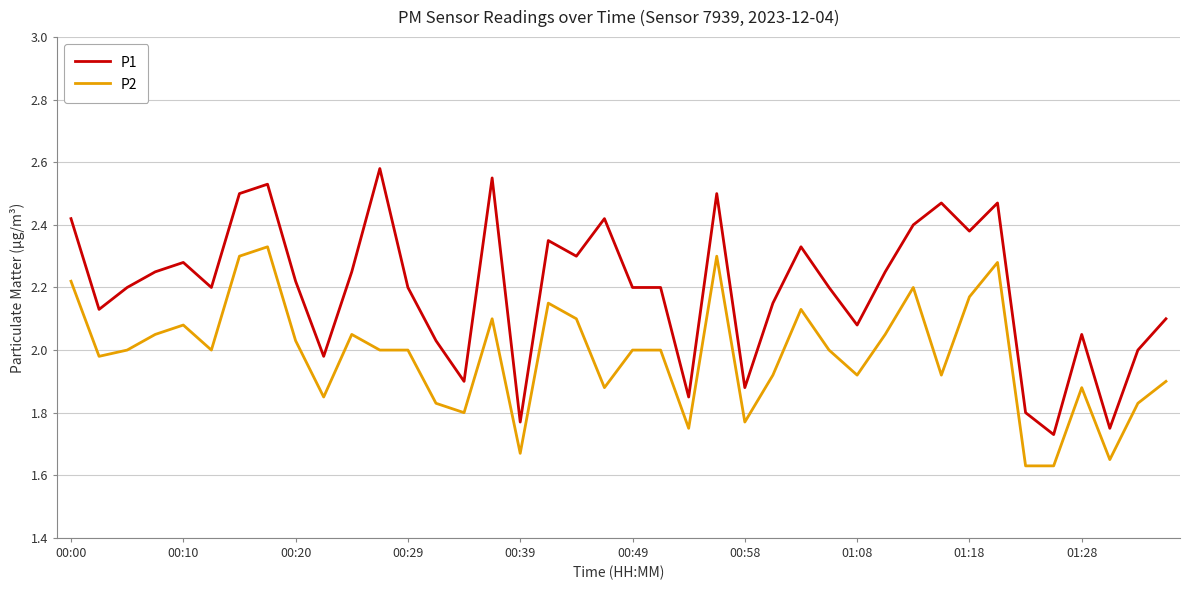

Which series has the largest range (max minus min)?

P1